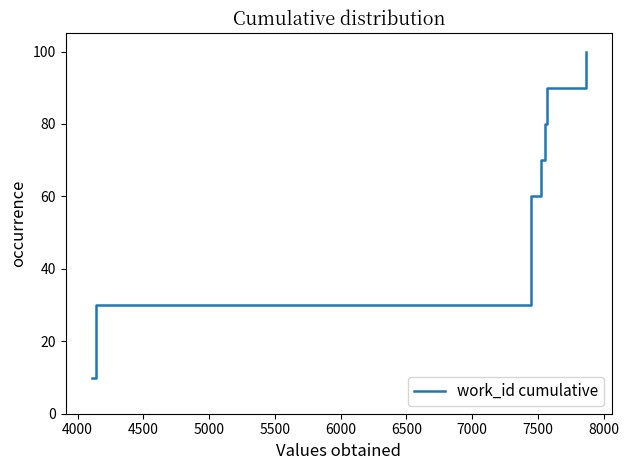

What is the difference between the maximum and second lowest values?

70